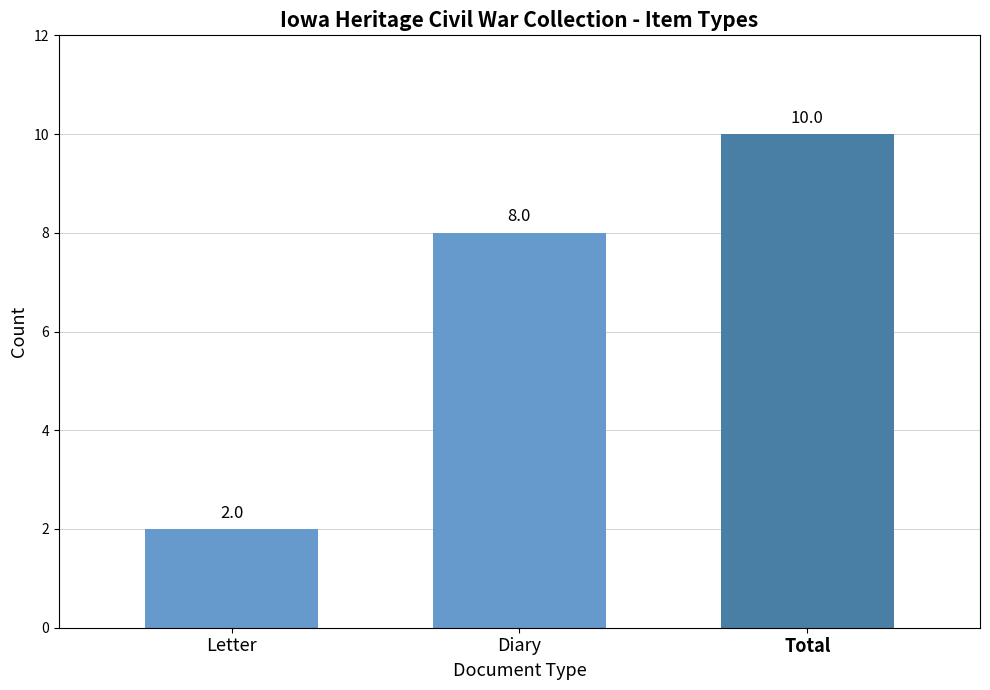

What is the value of the 3rd bar from the left?

10